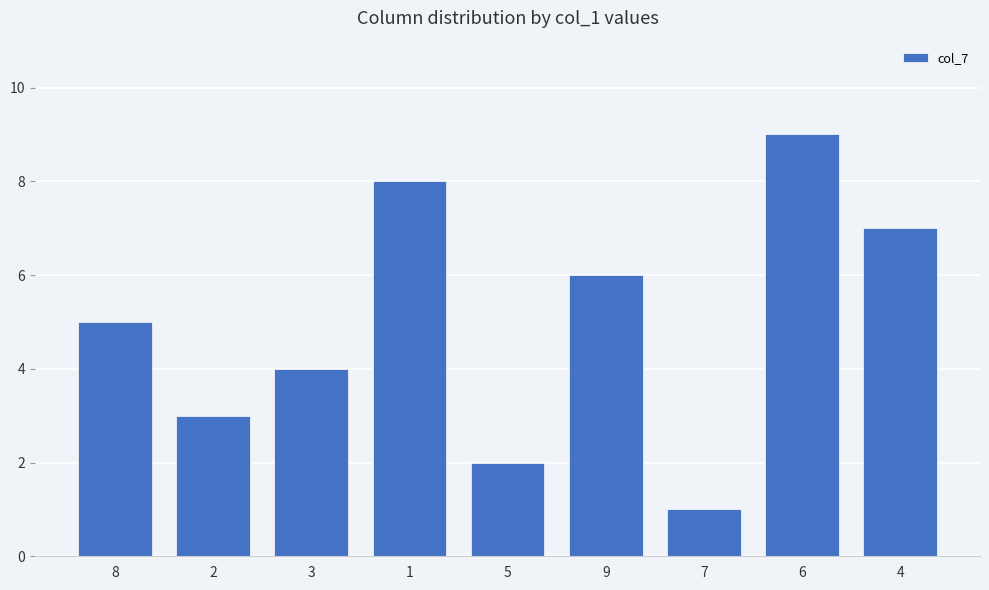

What is the average value?

5